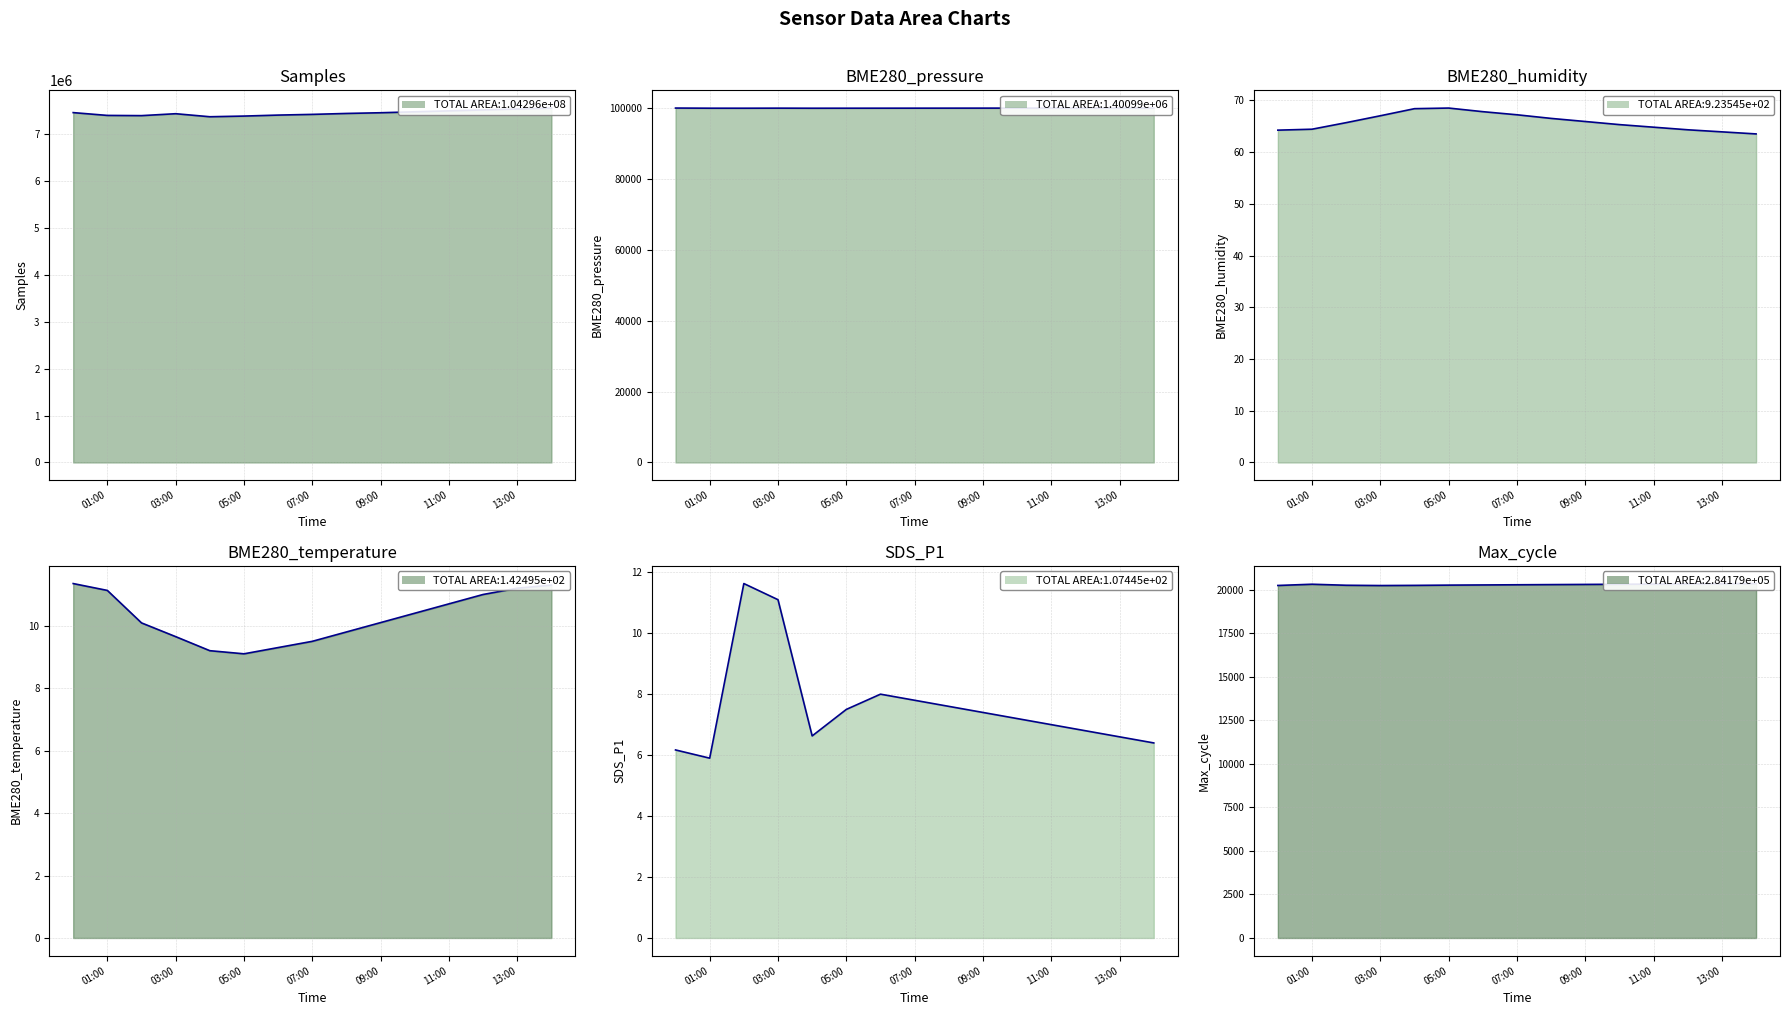

At which label does Max_cycle first exceed 20300?

01:00